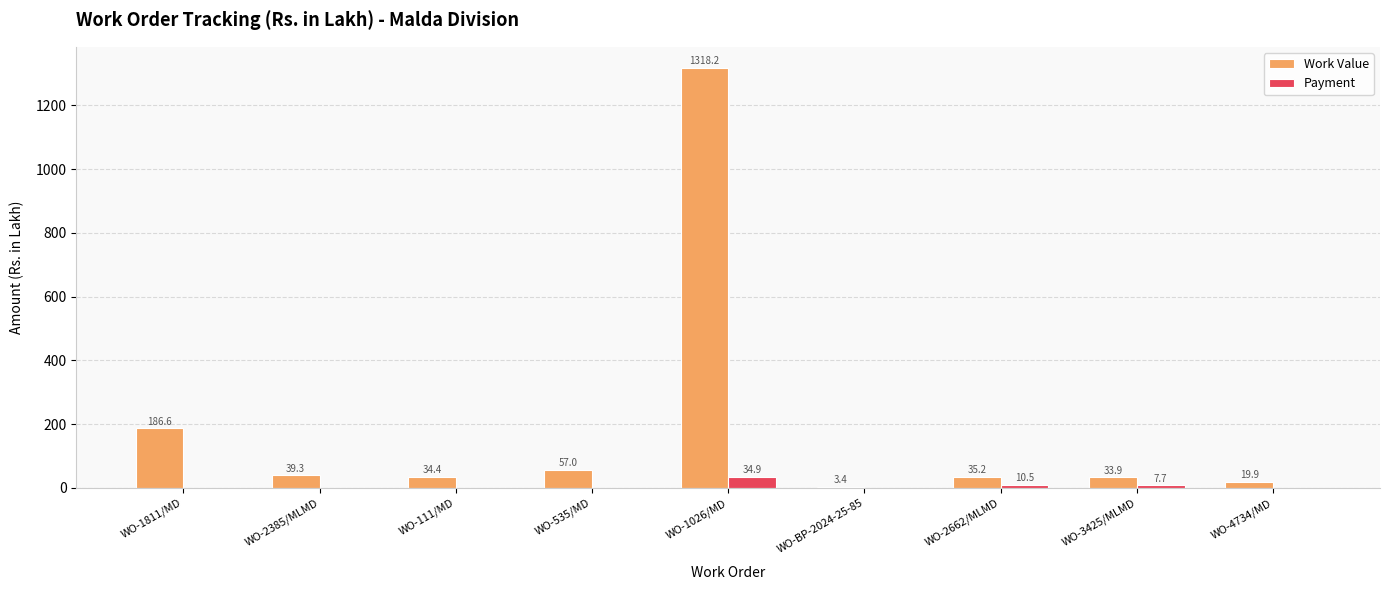

What is the maximum value for Work Value?

1318.2